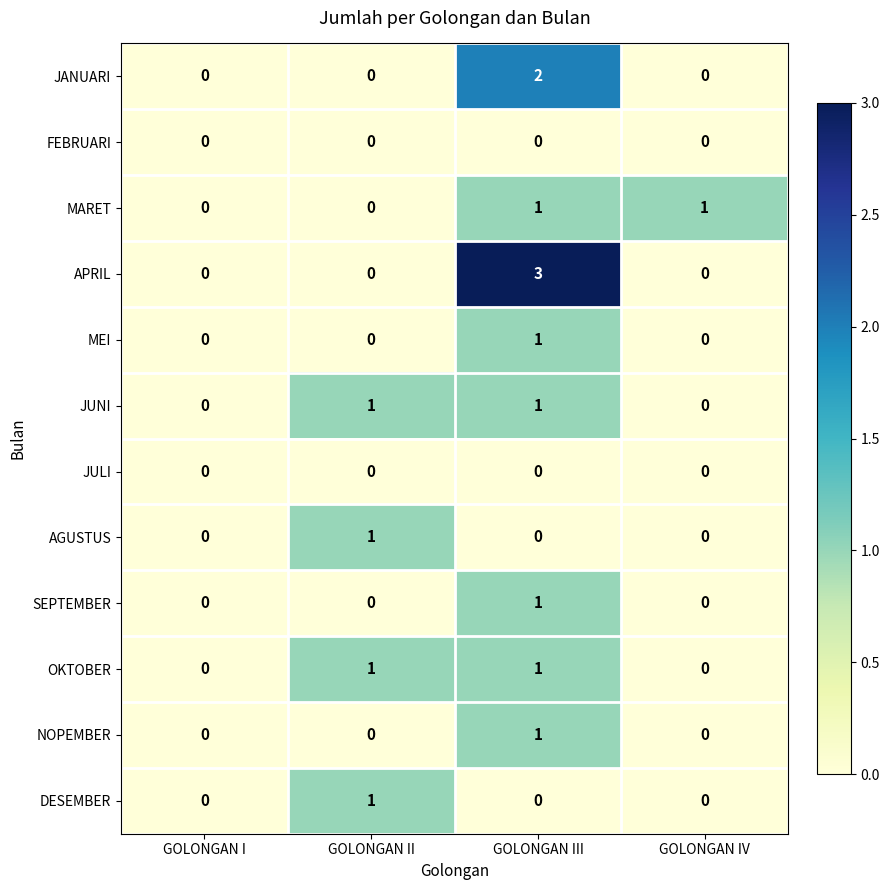

What is the greatest value displayed?

3